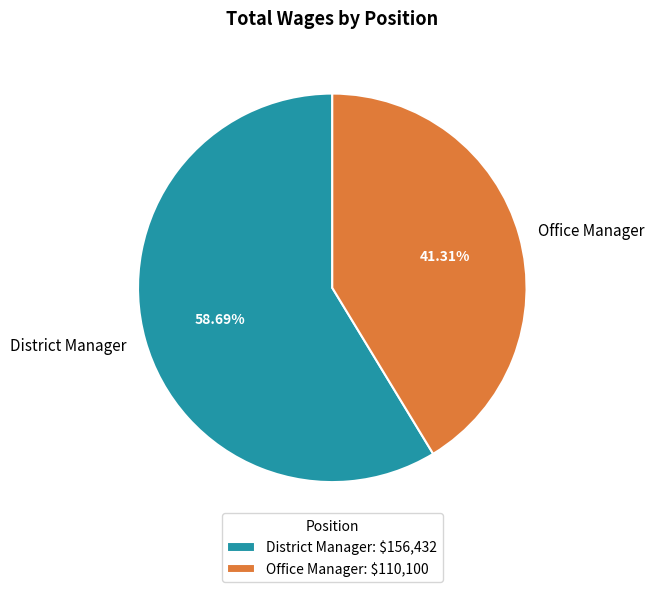

What is the majority slice?

District Manager